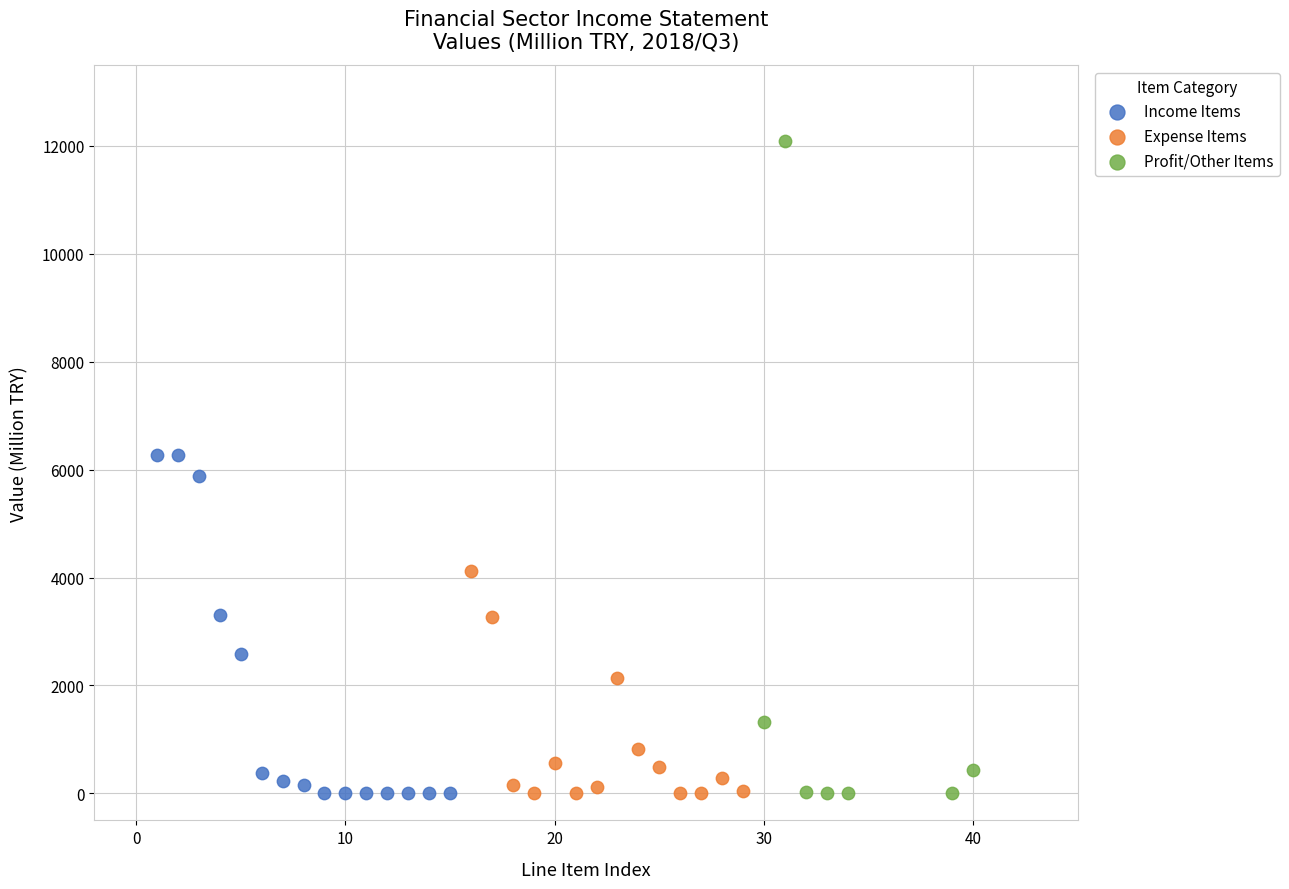

Which series contains the highest Y value?

Profit/Other Items